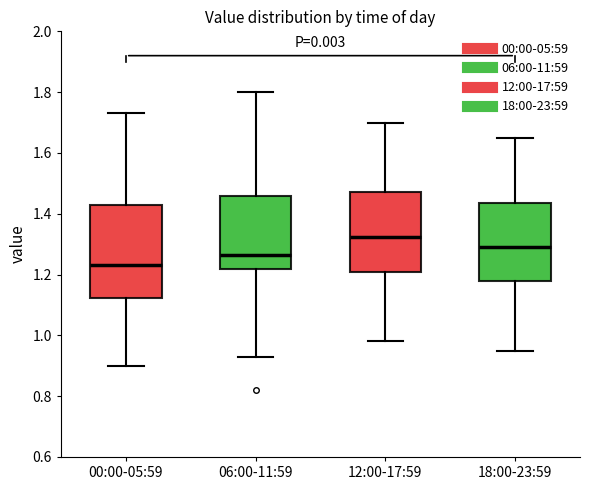

Where is the lower edge of the box for 00:00-05:59 on the y-axis? The values are not printed on the chart, so give them approximately, as read against the axis.

1.12